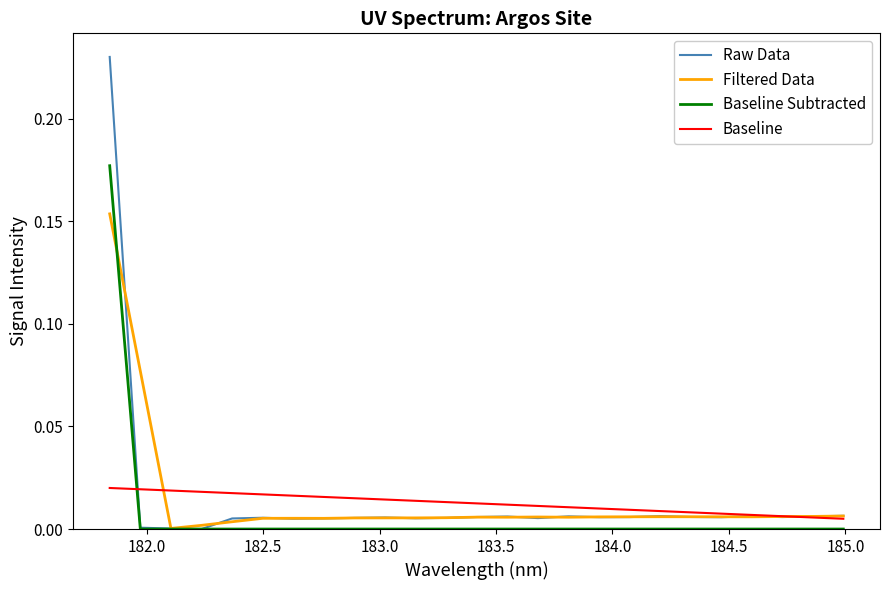

Which series has the largest range (max minus min)?

Raw Data